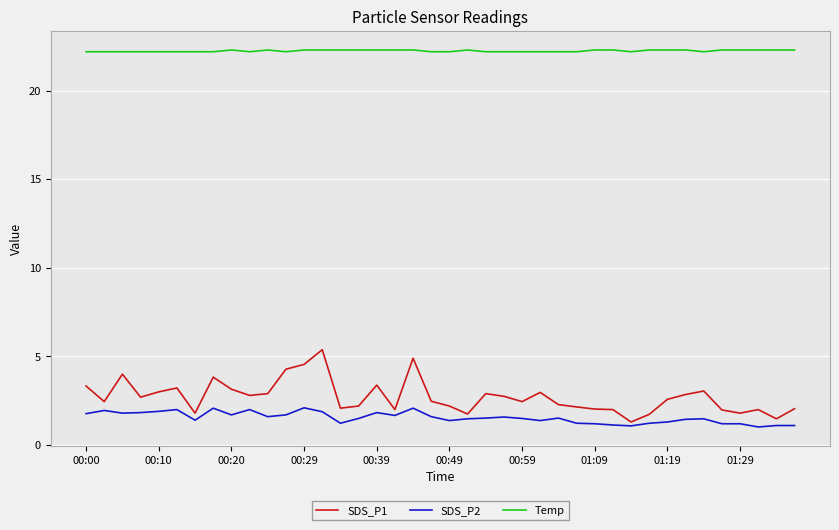

What is the greatest value displayed?

22.3